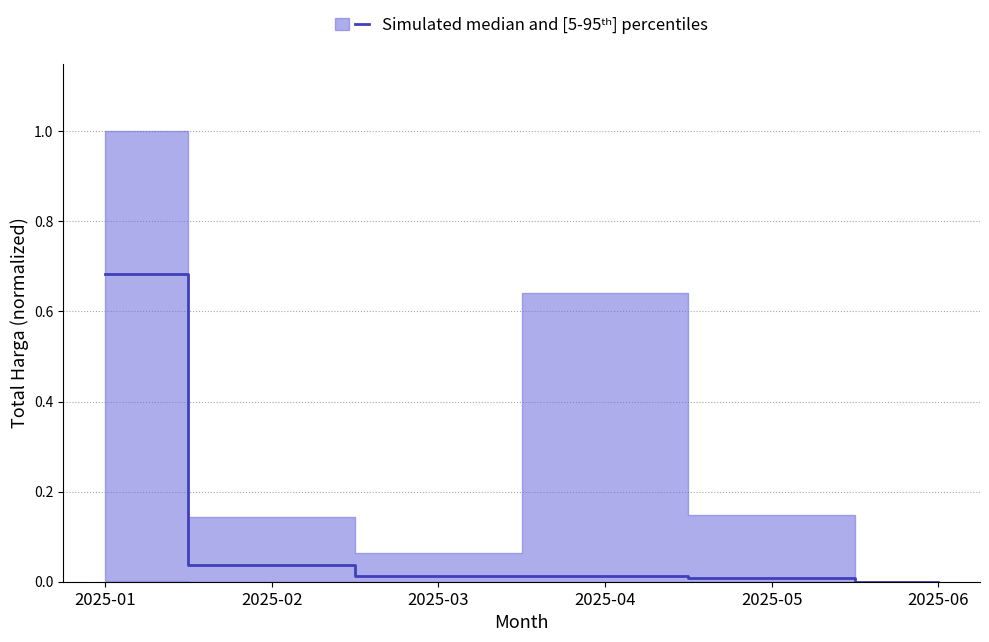

What is the difference between the maximum and minimum values?

0.7